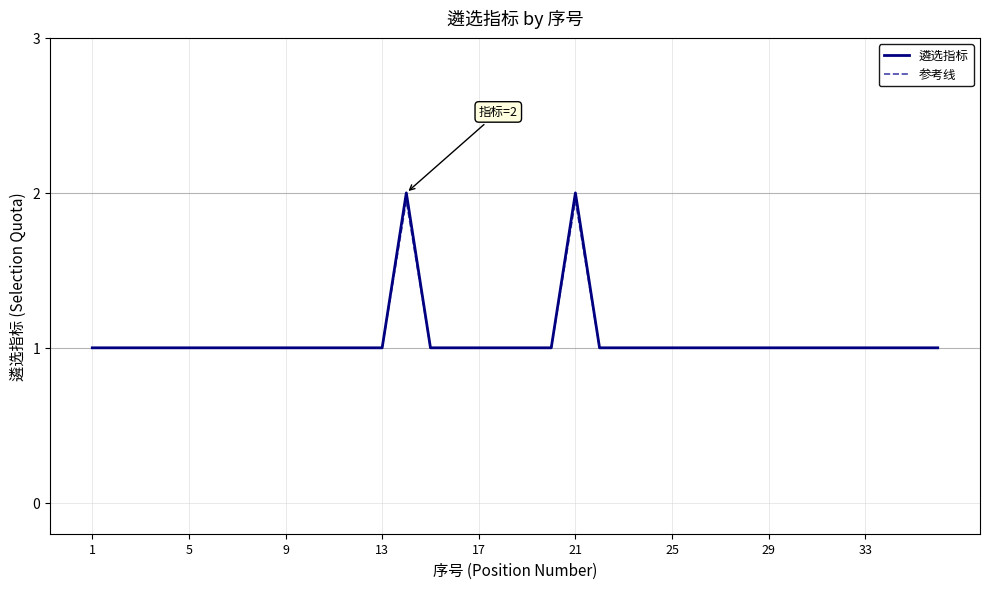

What is the smallest value displayed?

1.0